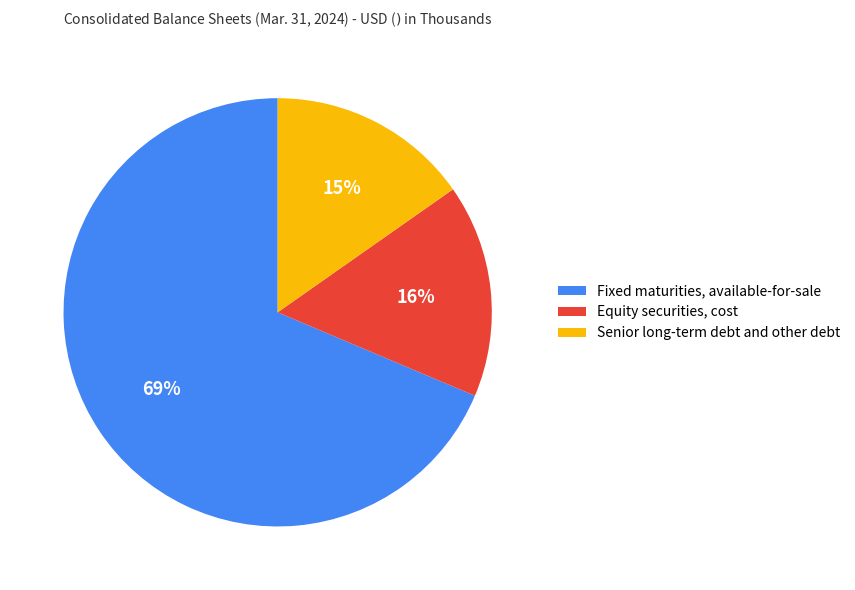

Is the sum of Senior long-term debt and other debt and Fixed maturities, available-for-sale greater than half?

Yes